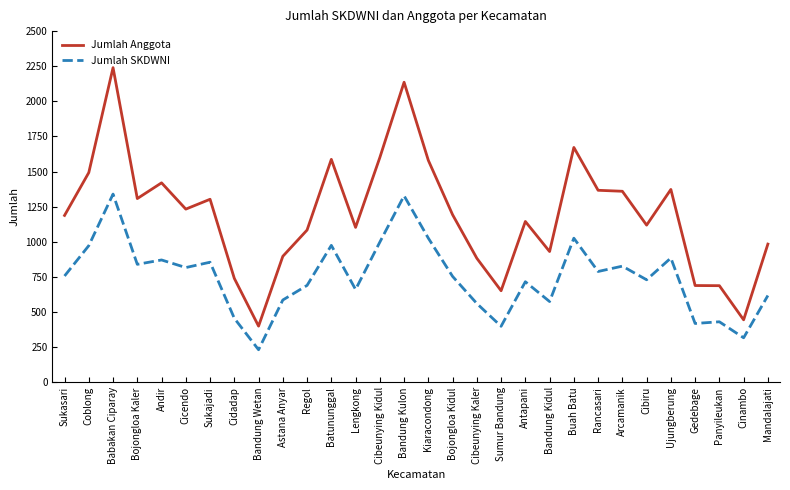

Which series has the largest total across all categories?

Jumlah Anggota